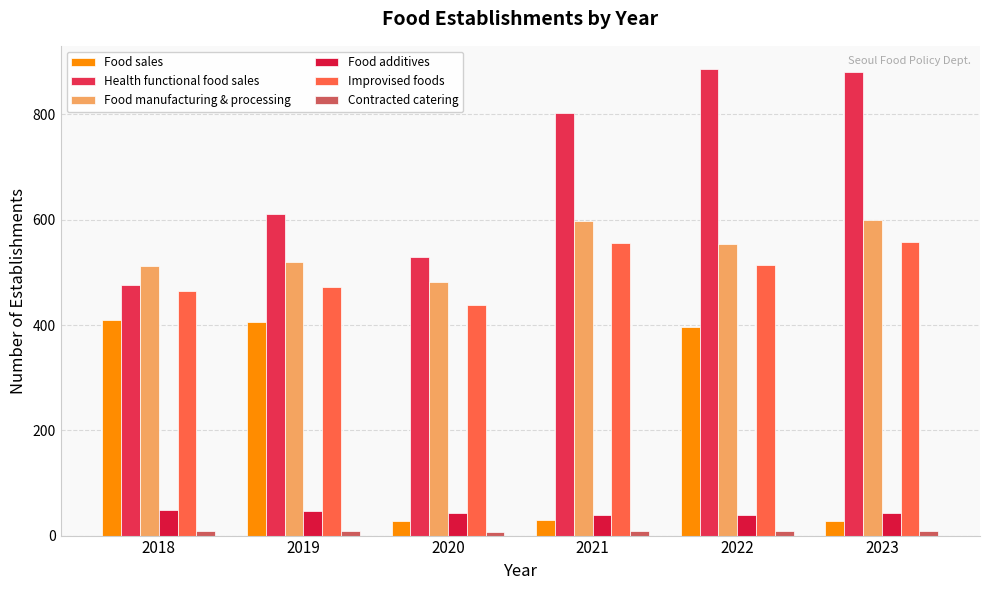

Are the bars grouped side by side (vs. stacked)?

Yes